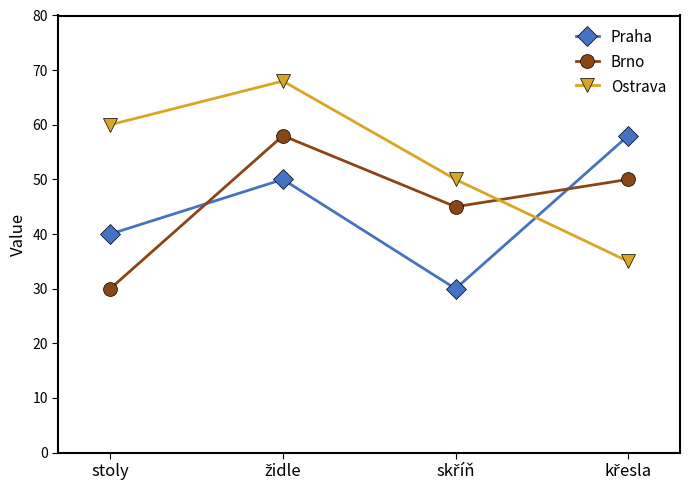

What is the value of the Brno point at the 3rd from the left?

45